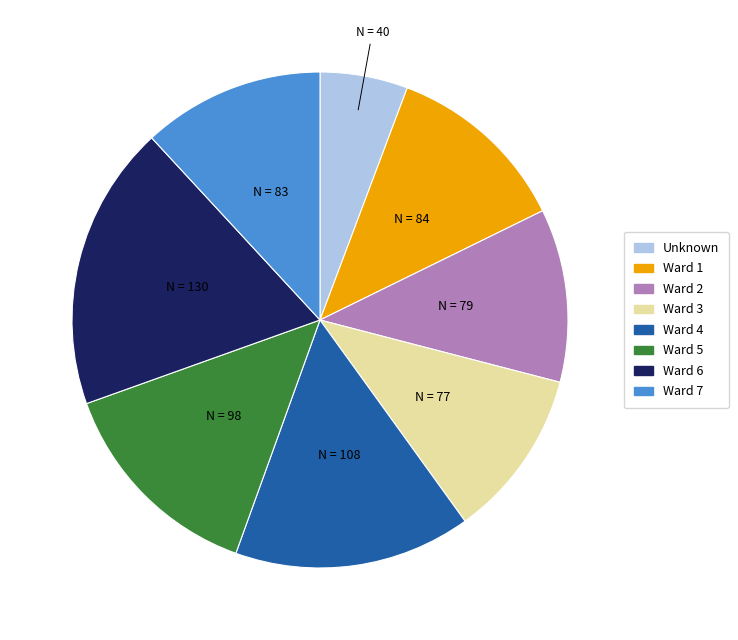

What is the largest slice in the pie chart?

Ward 6